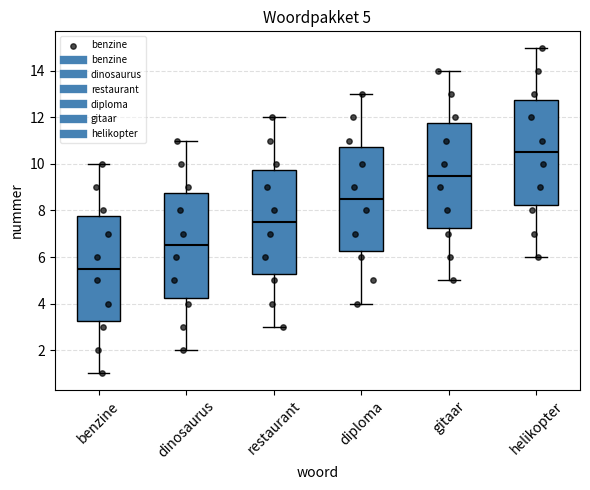

Which box has the lowest median line?

benzine